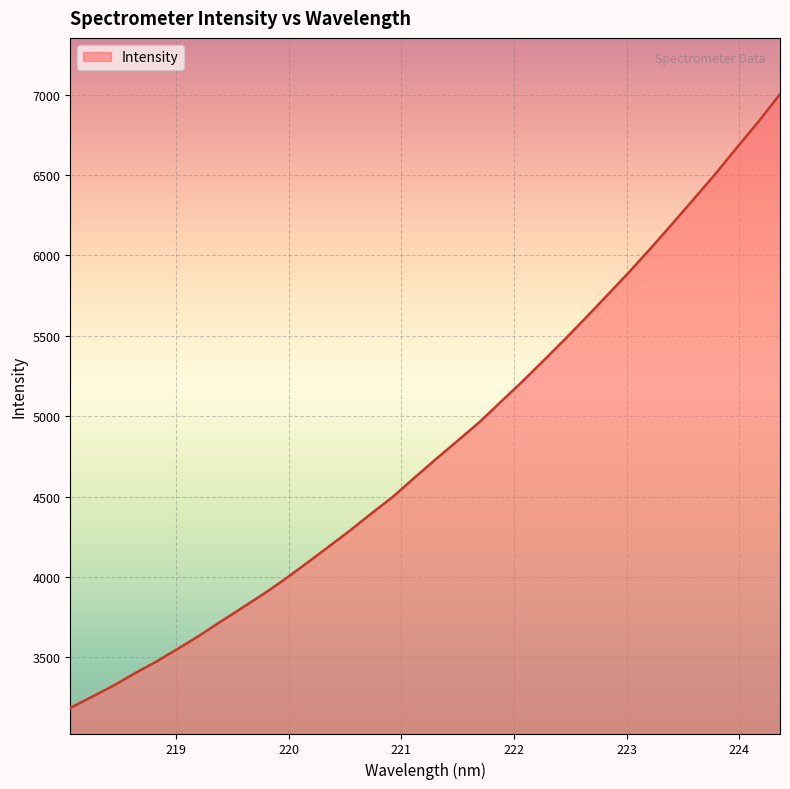

How many lines are shown in the chart?

1